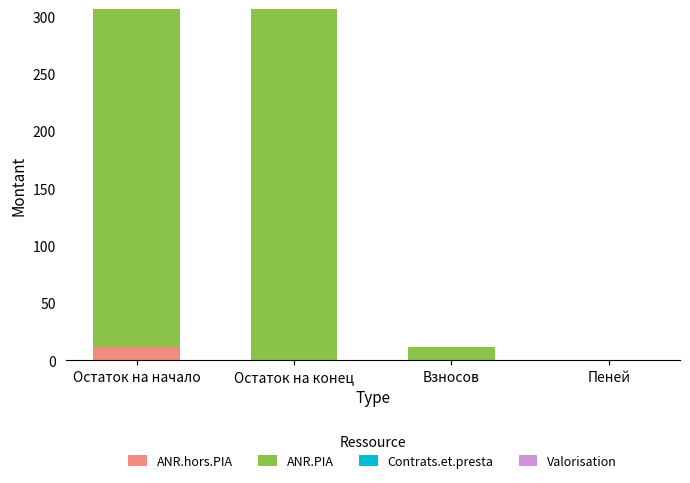

Is it true that ANR.hors.PIA equals 0.0 at Пеней?

True